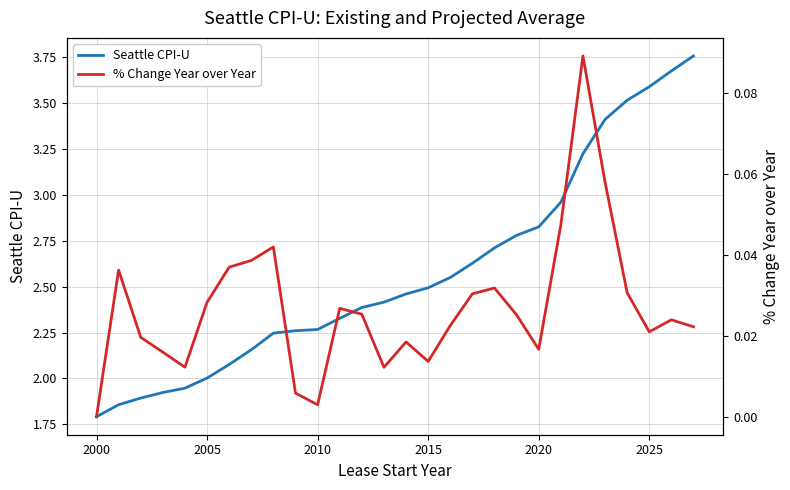

How many lines are shown in the chart?

2